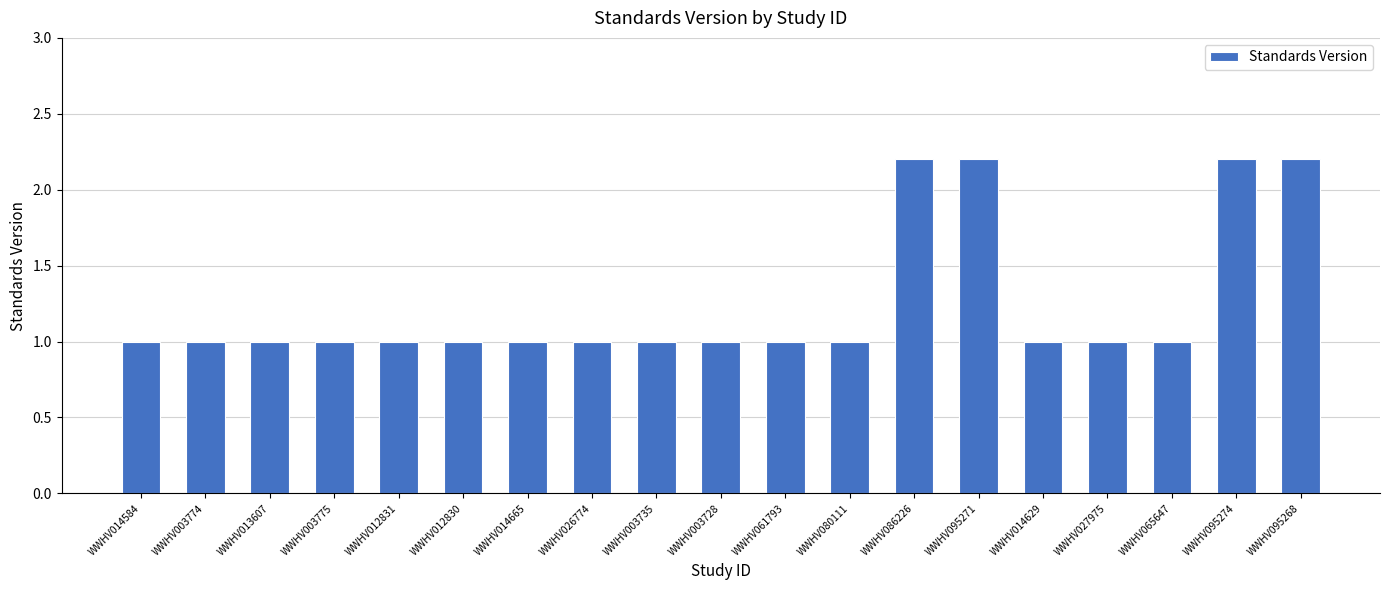

What is the minimum value shown in the chart?

1.0